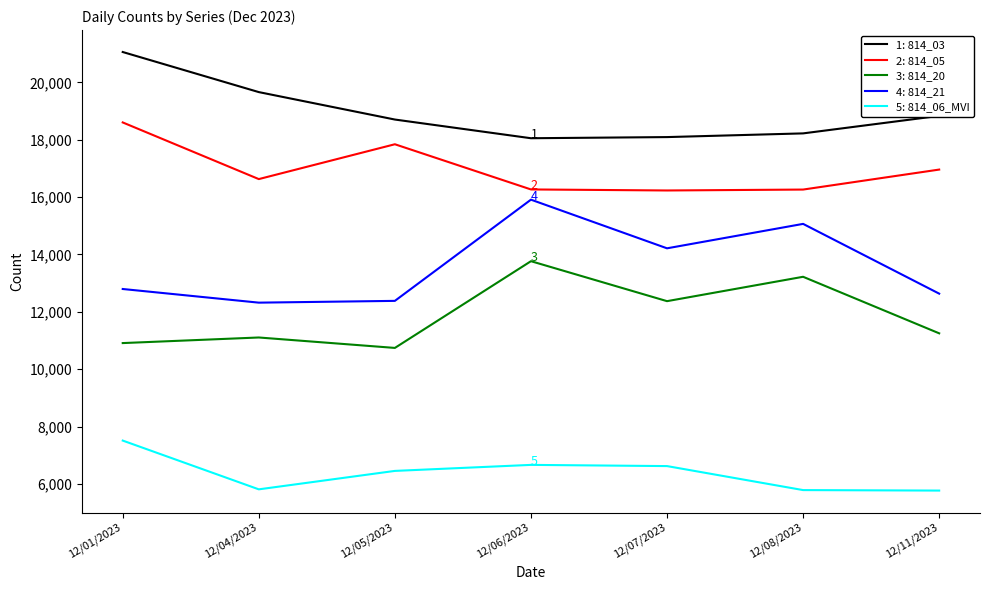

What is the difference between the highest and lowest values at 12/01/2023?

13551